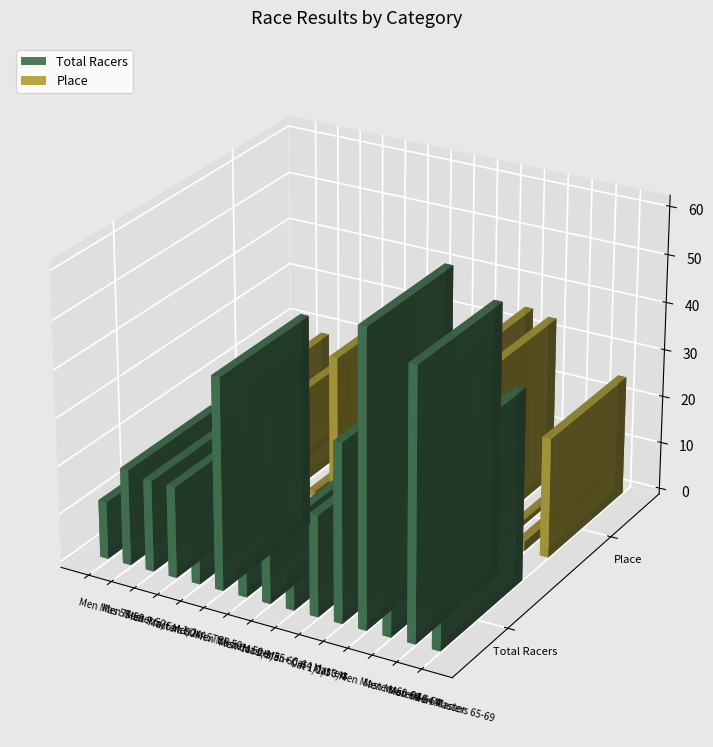

What position from the left is Men Masters 60-64?

12